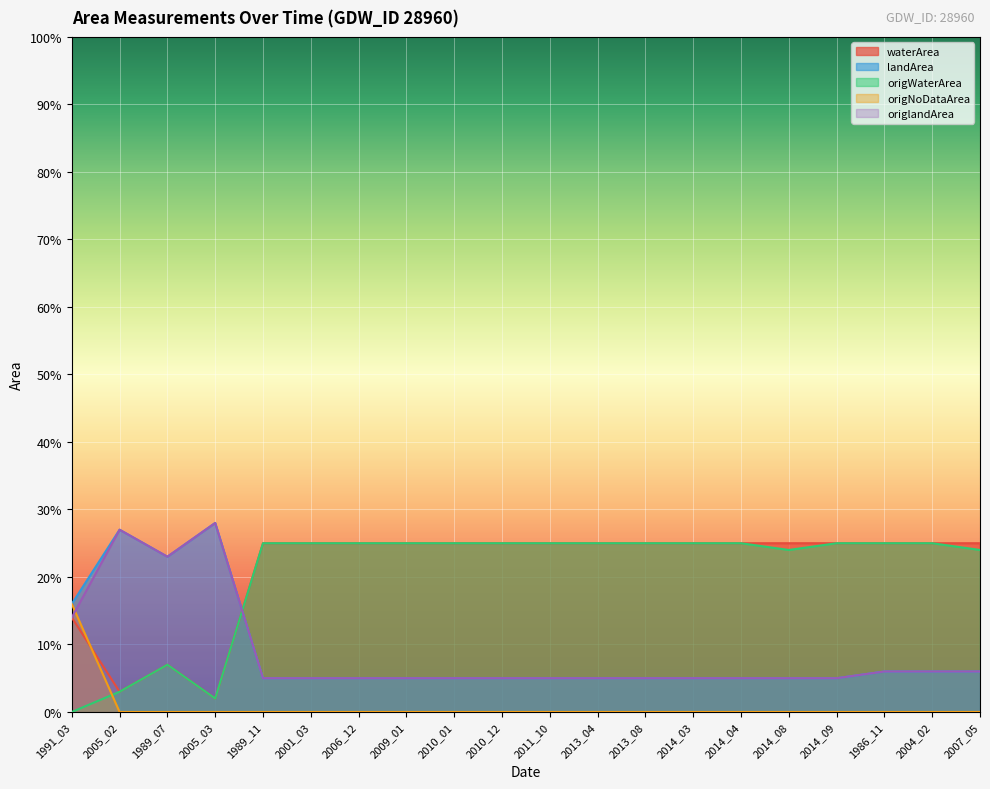

What is the greatest value displayed?

0.3